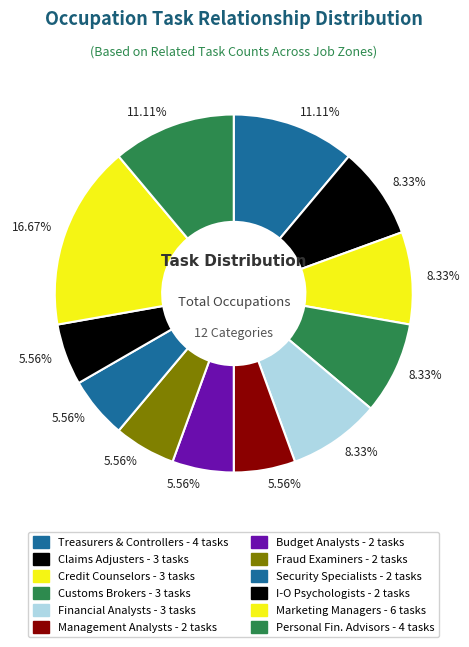

Is there any slice that represents more than half of the pie?

No